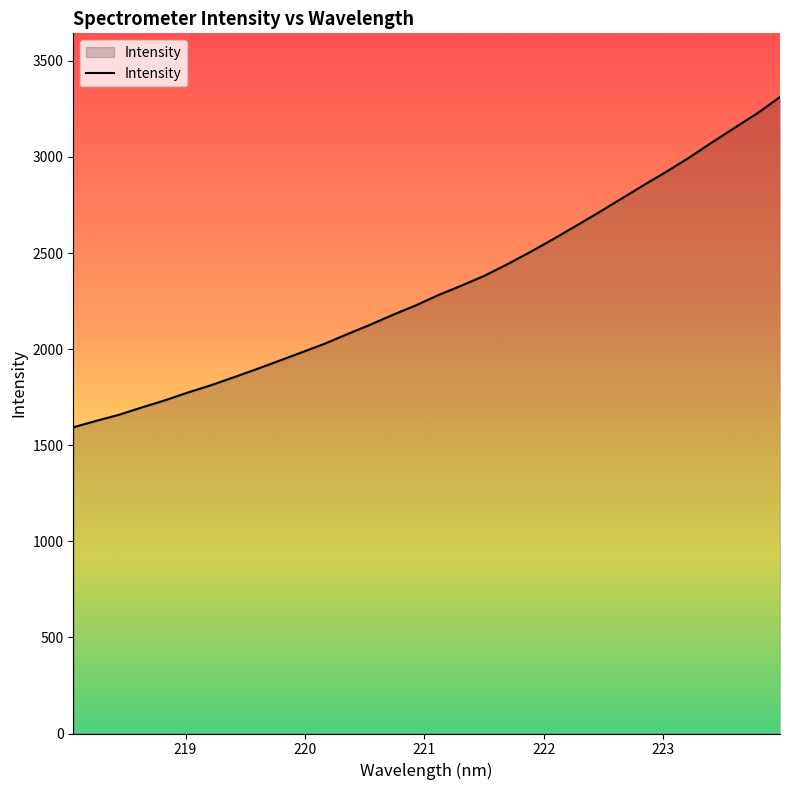

What is the maximum value shown in the chart?

3311.9